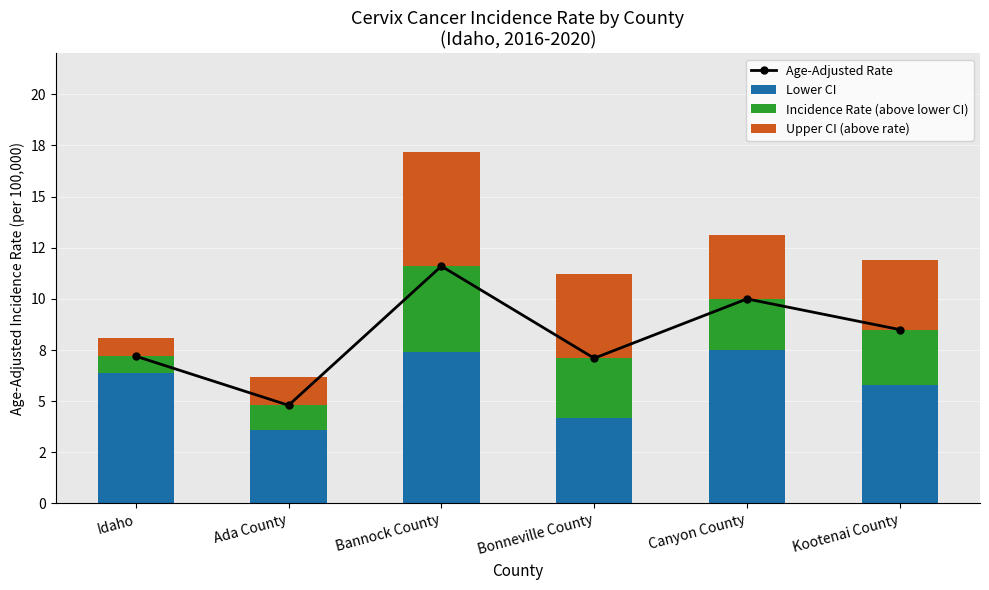

At which label does Age-Adjusted Rate first exceed 8?

Bannock County